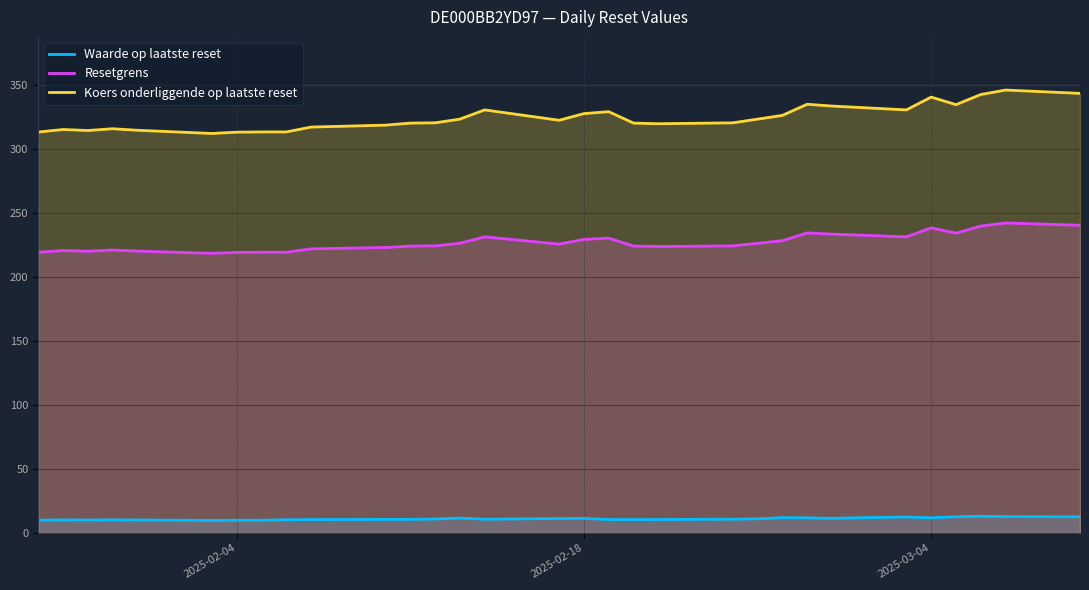

Which series has the largest total across all categories?

Koers onderliggende op laatste reset